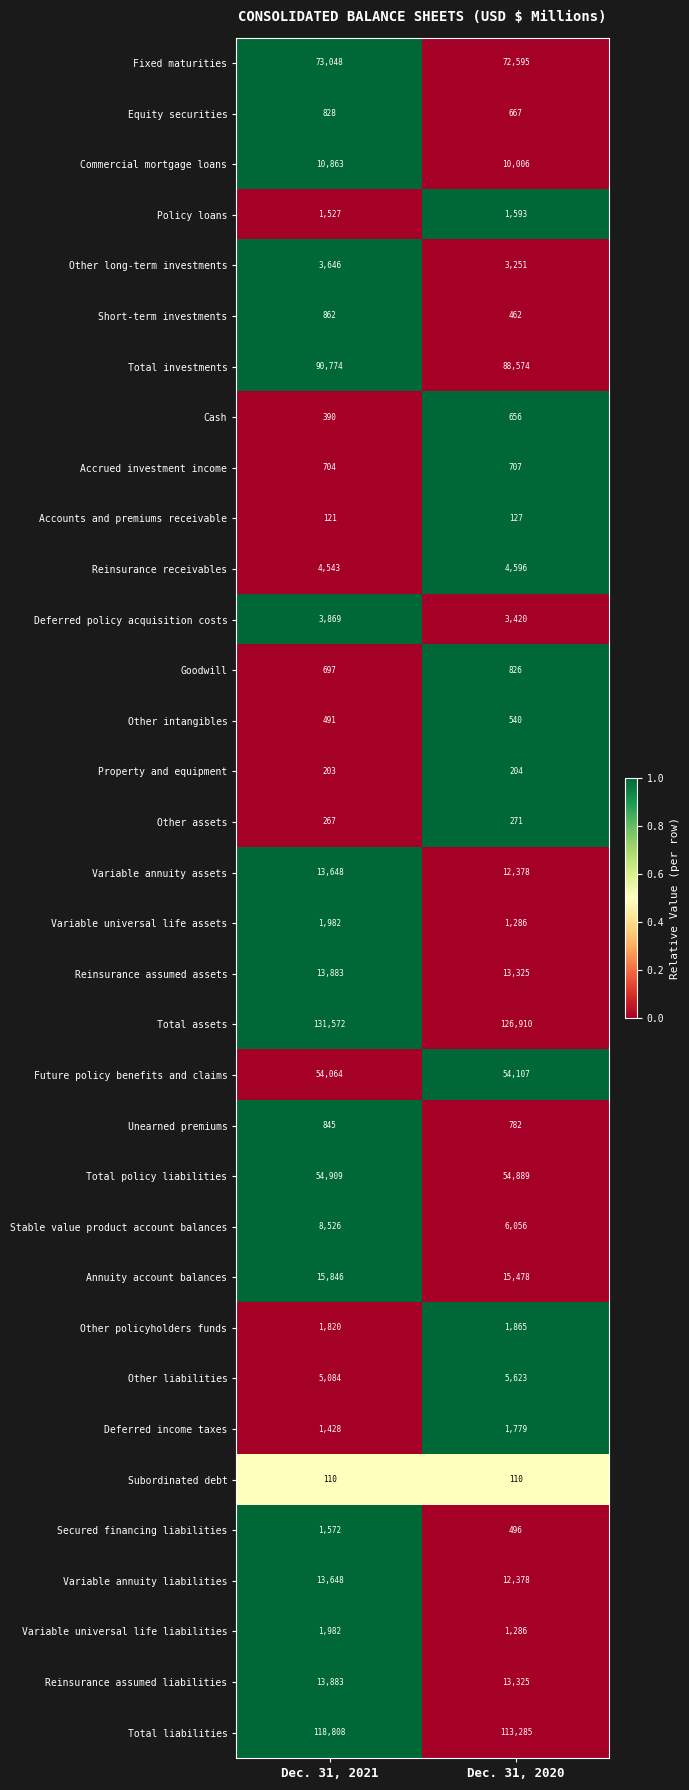

Is the value of Annuity account balances at Dec. 31, 2020 greater than the value of Total assets at Dec. 31, 2021?

No